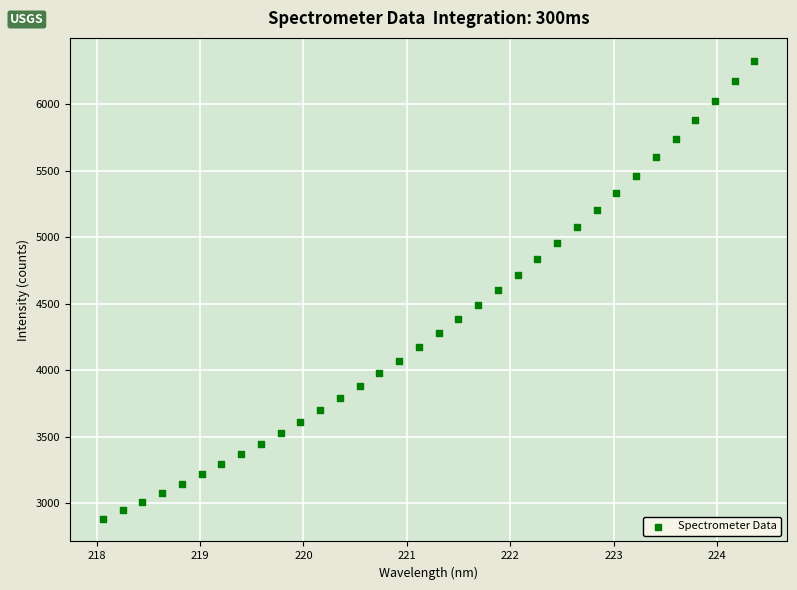

What is the range of X values (max minus min)?

6.3